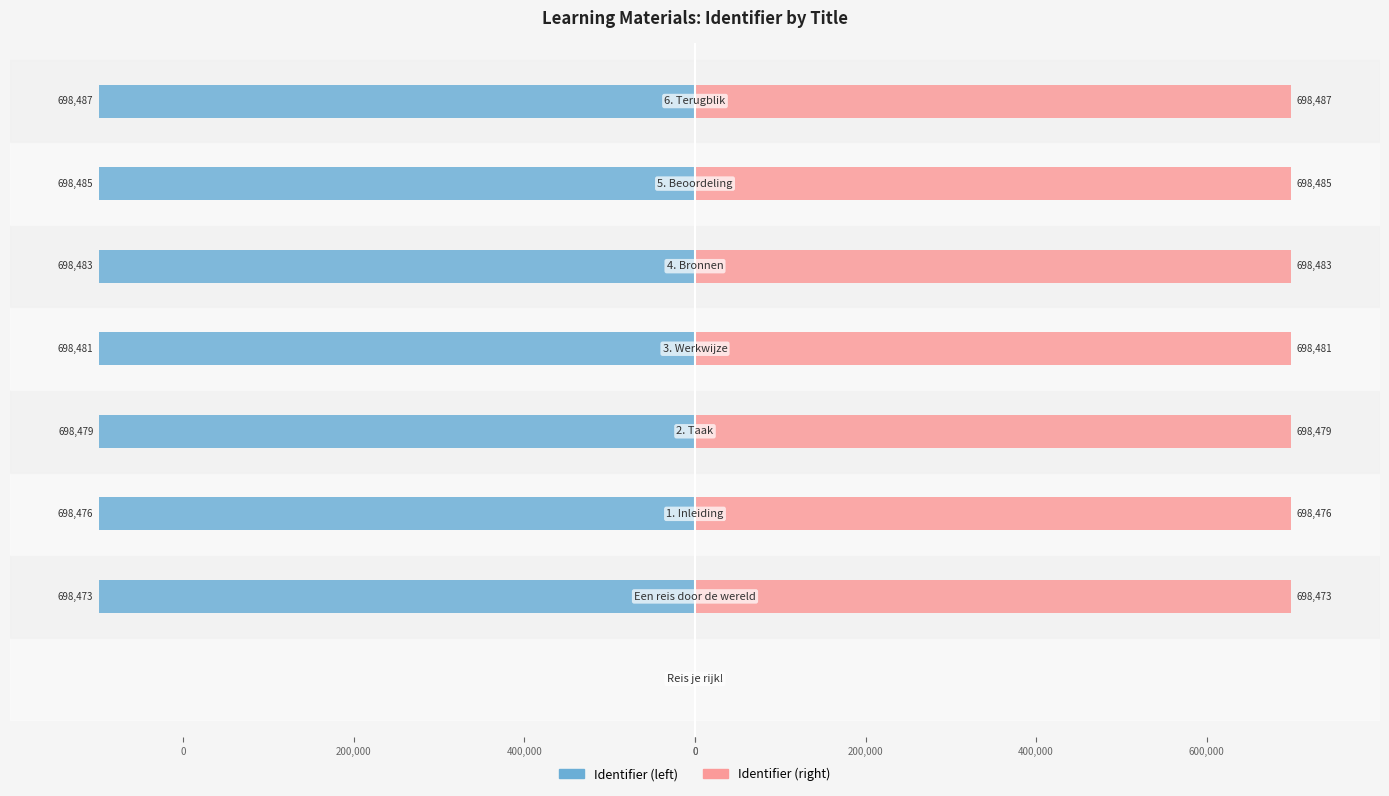

Which series has the largest range (max minus min)?

Identifier (left)